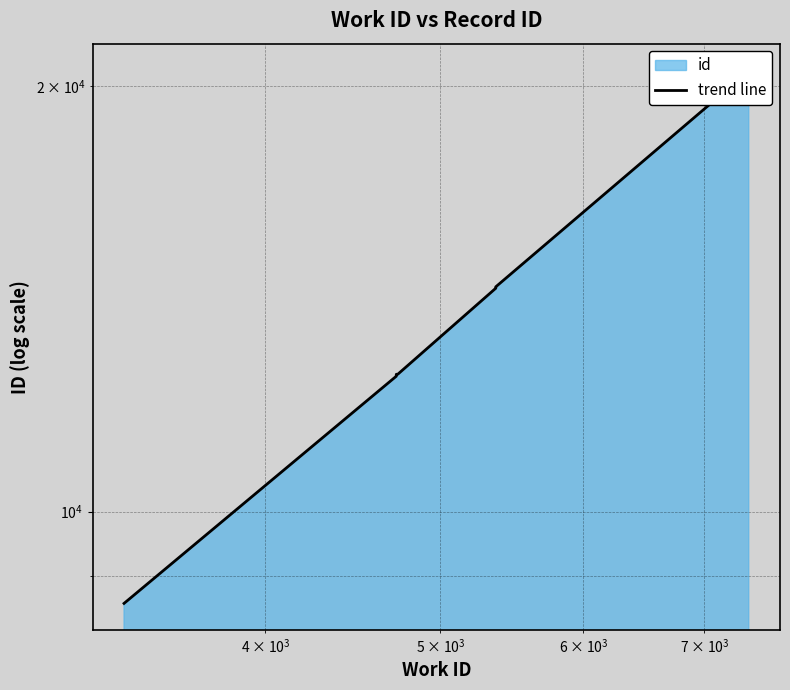

The value at $\mathdefault{10^{5}}$ is 2958. True or false?

False